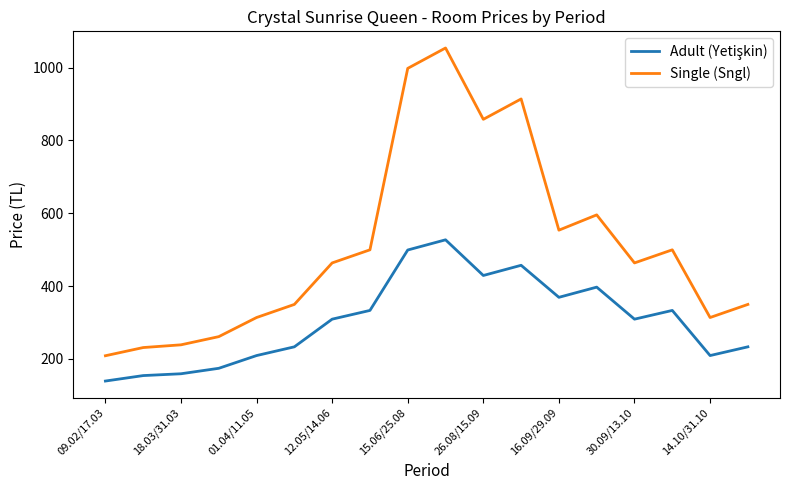

Does the chart have visible grid lines?

No